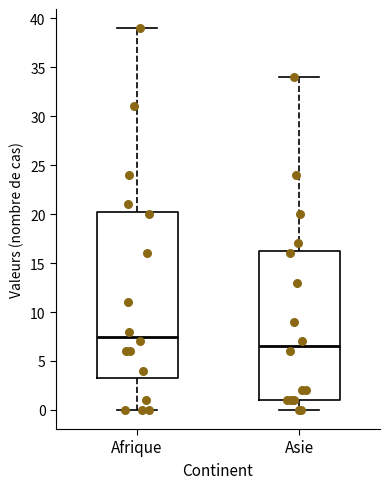

Which box's median line is the lowest?

Asie